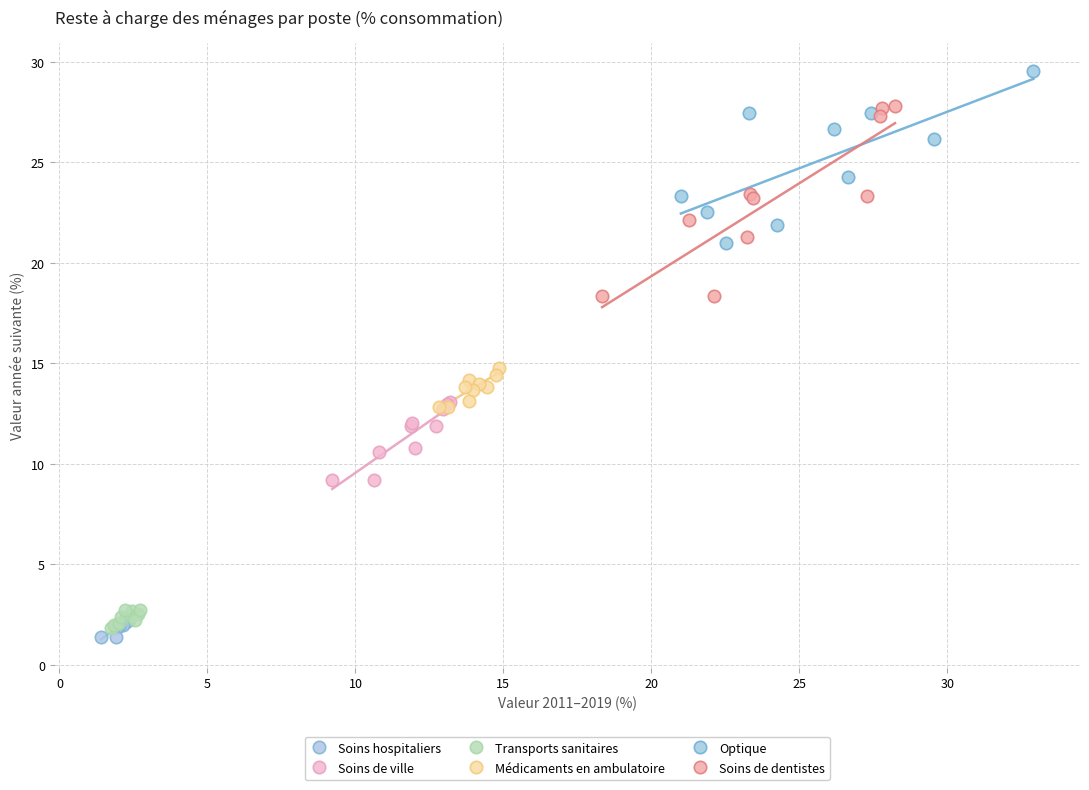

Which series reaches the maximum Y coordinate?

Optique